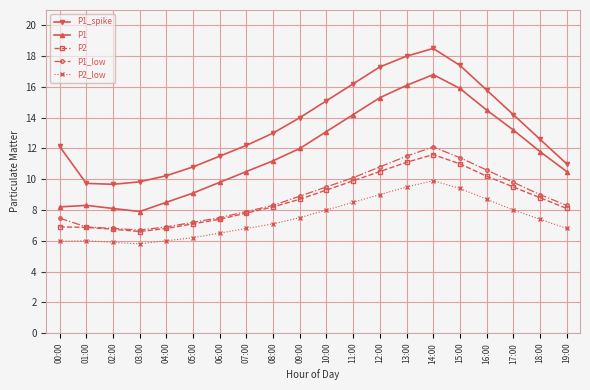

Which series has the largest total across all categories?

P1_spike